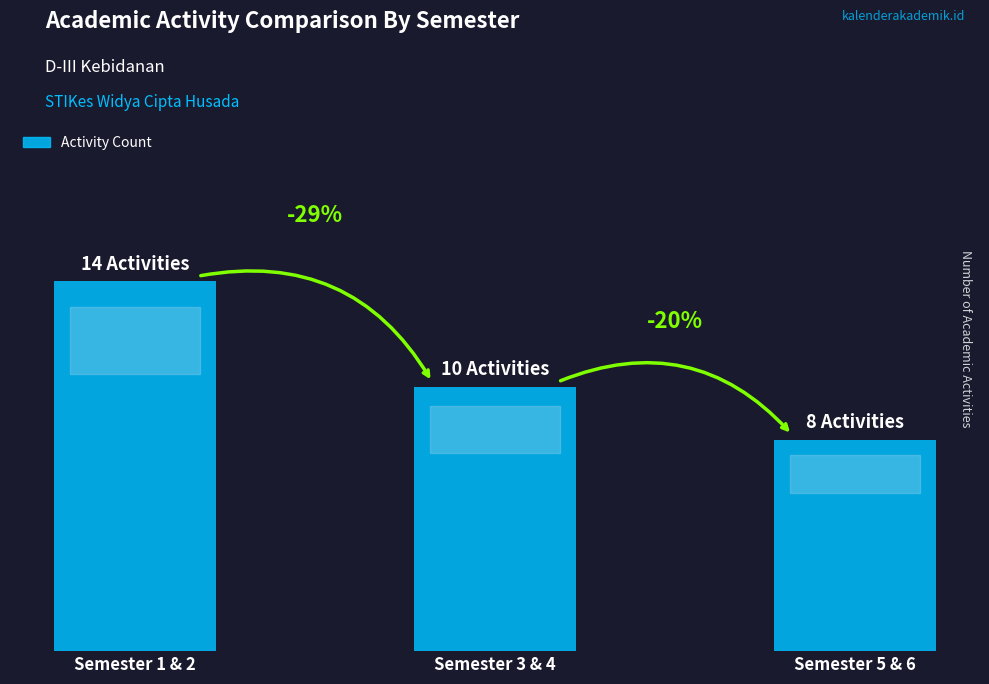

What is the label of the 3rd bar from the right?

Semester 1 & 2